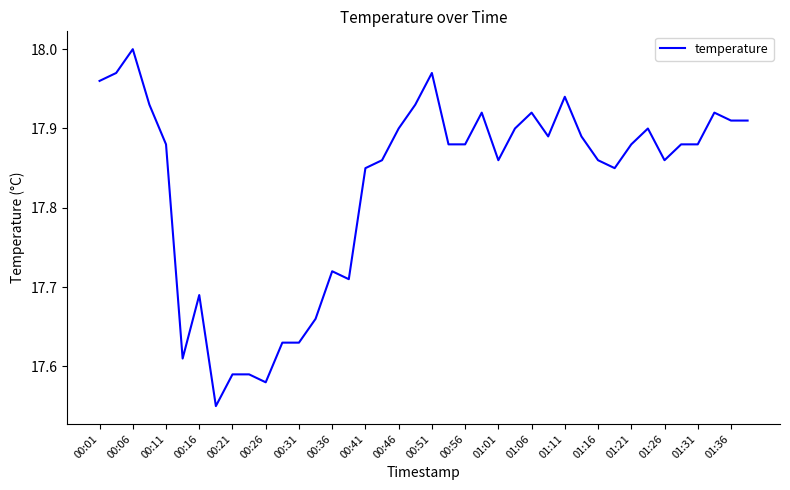

Is it true that the value at 00:06 is 18.0?

True